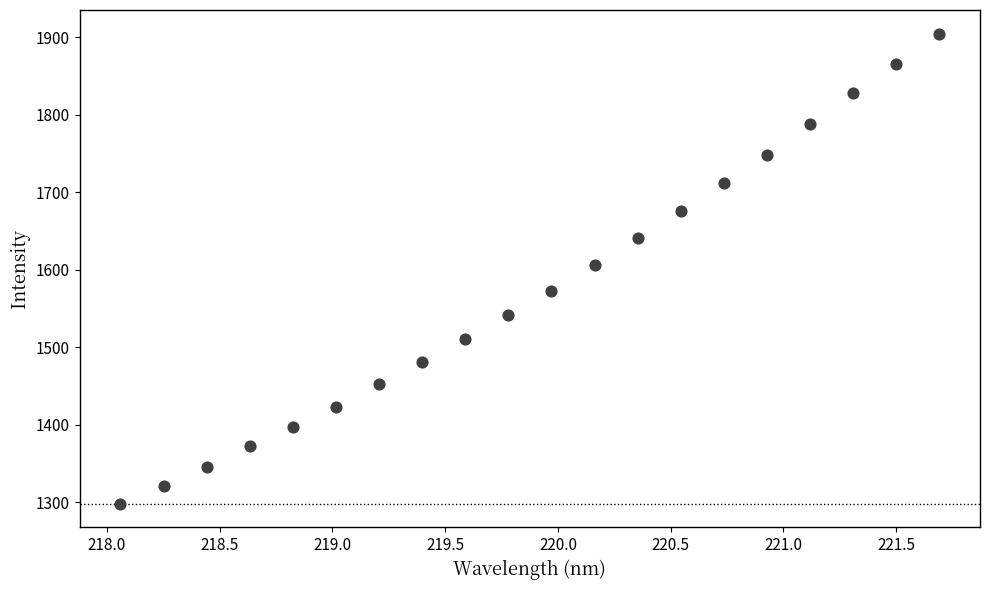

What is the range of X values (max minus min)?

3.6